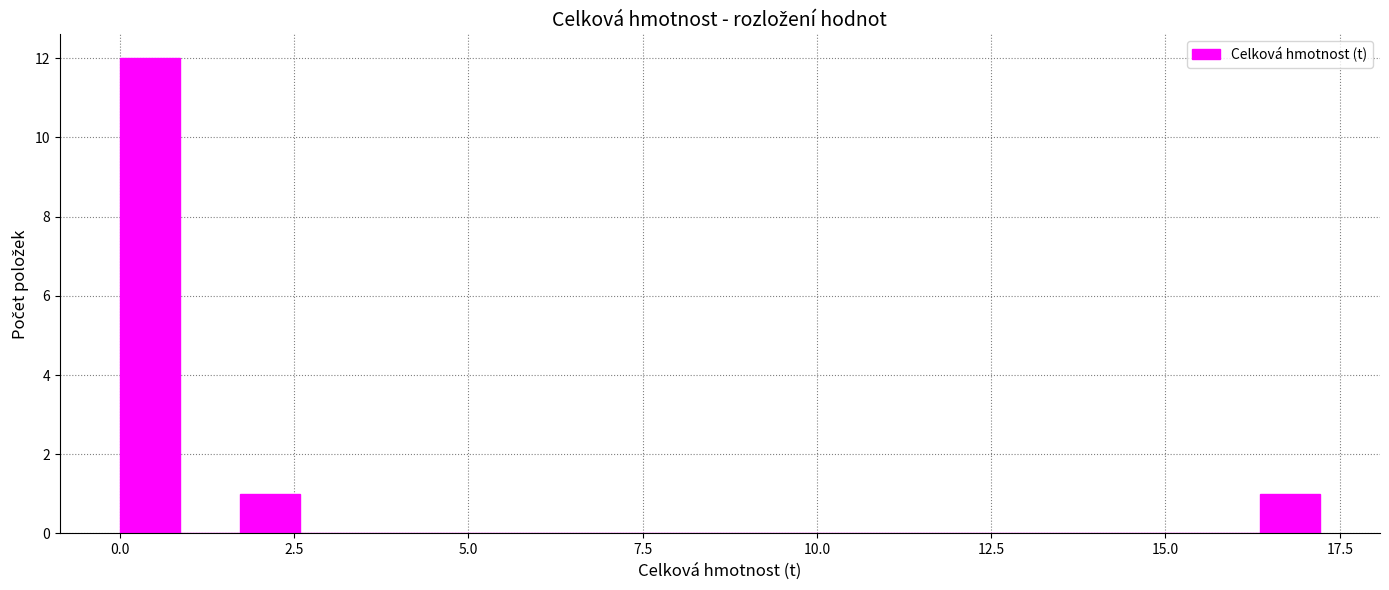

Read against the x-axis, roughly where is the centre of the tallest bar?

0.5